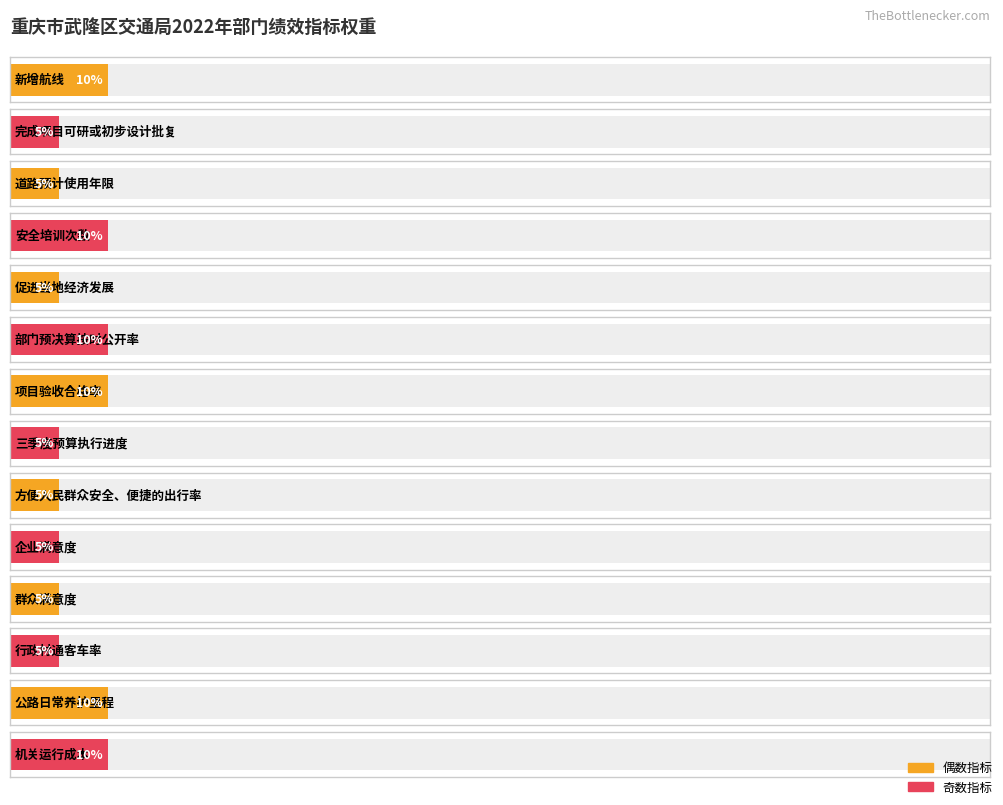

The value at 方便人民群众安全、便捷的出行率 is 9. True or false?

False